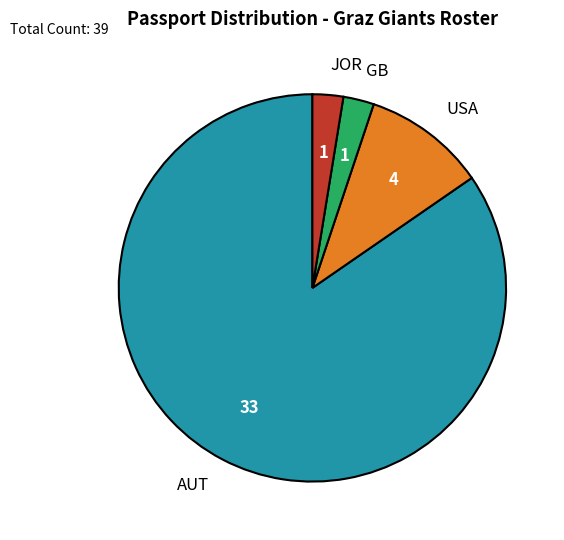

True or false: AUT accounts for 99% of the total.

False